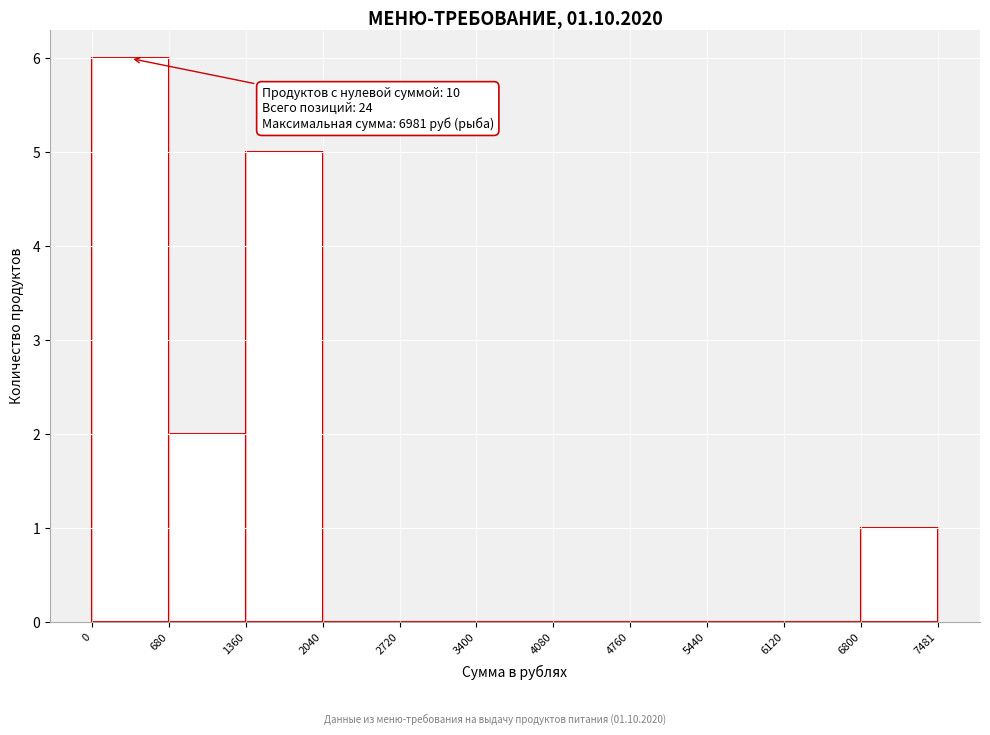

Over which range of the x-axis is the bar tallest?

0 to 680